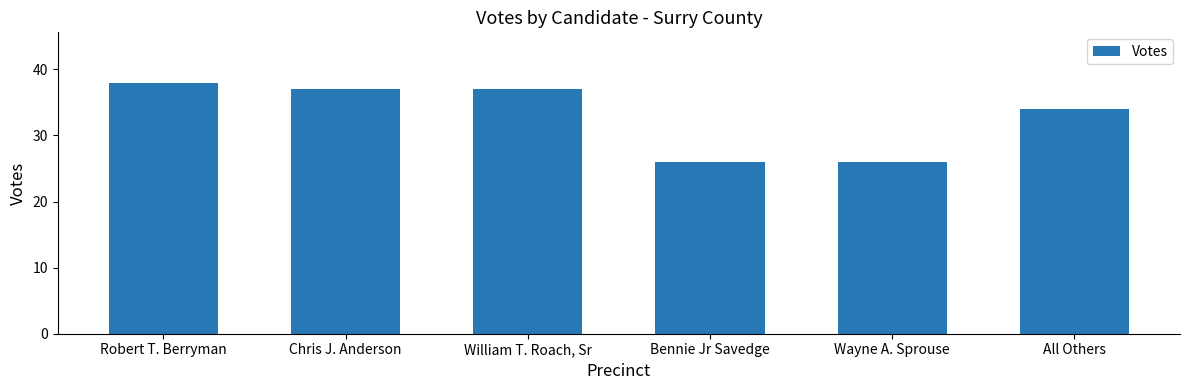

What is the change in value from Bennie Jr Savedge to All Others?

+8